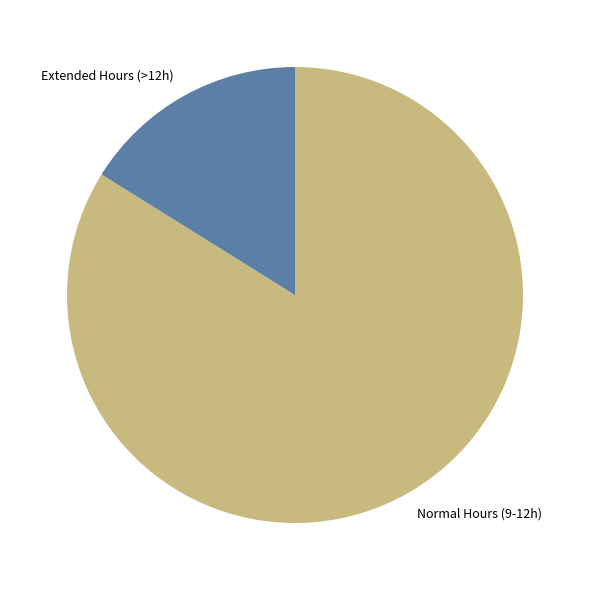

Is the sum of Extended Hours (>12h) and Normal Hours (9-12h) greater than half?

Yes